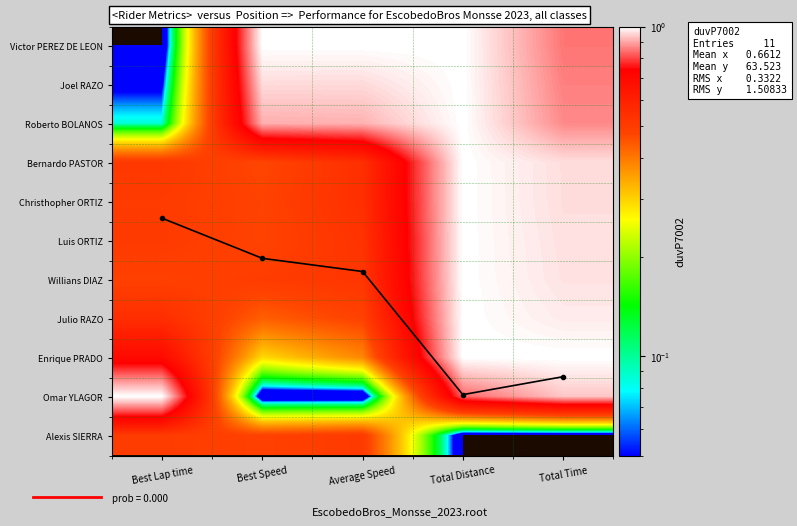

Rank the categories by Christhopher ORTIZ value from highest to lowest.

Total Distance, Total Time, Average Speed, Best Lap time, Best Speed